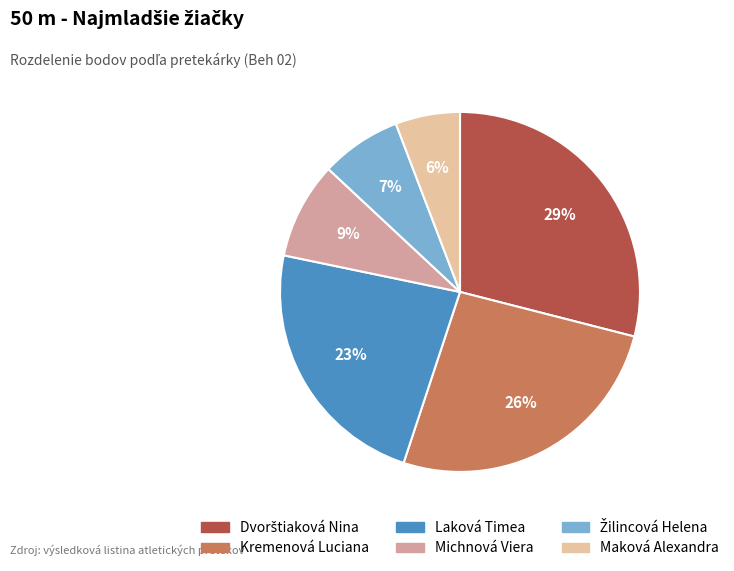

Does any single category account for the majority?

No